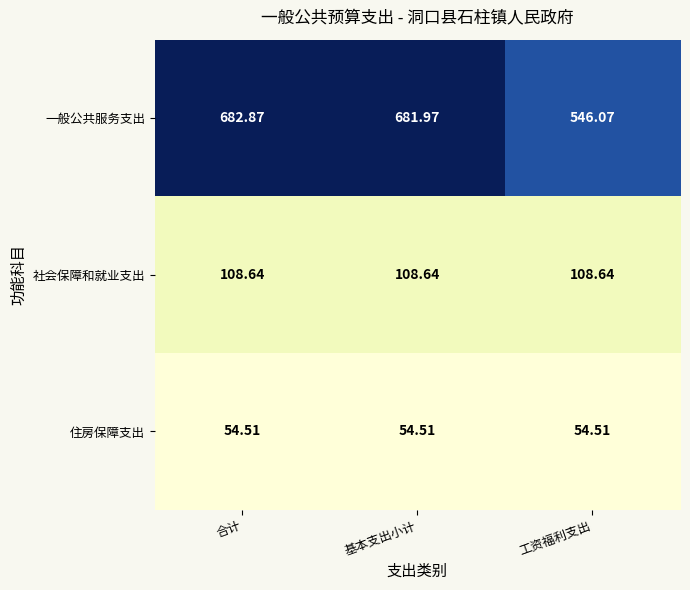

Which series has the largest total across all categories?

一般公共服务支出